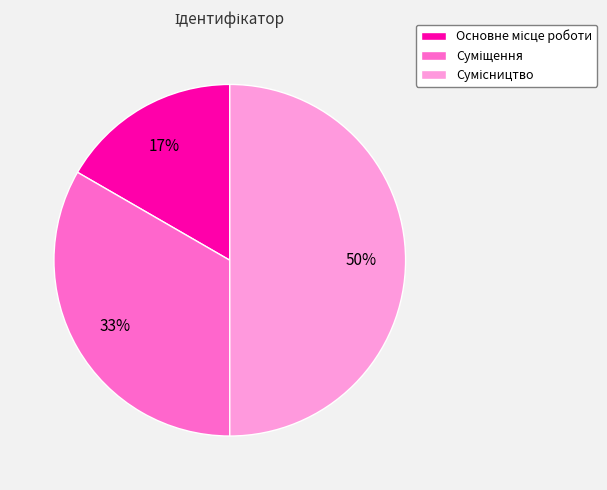

To the nearest percent, what is the difference between the largest and smallest slice percentages?

33%